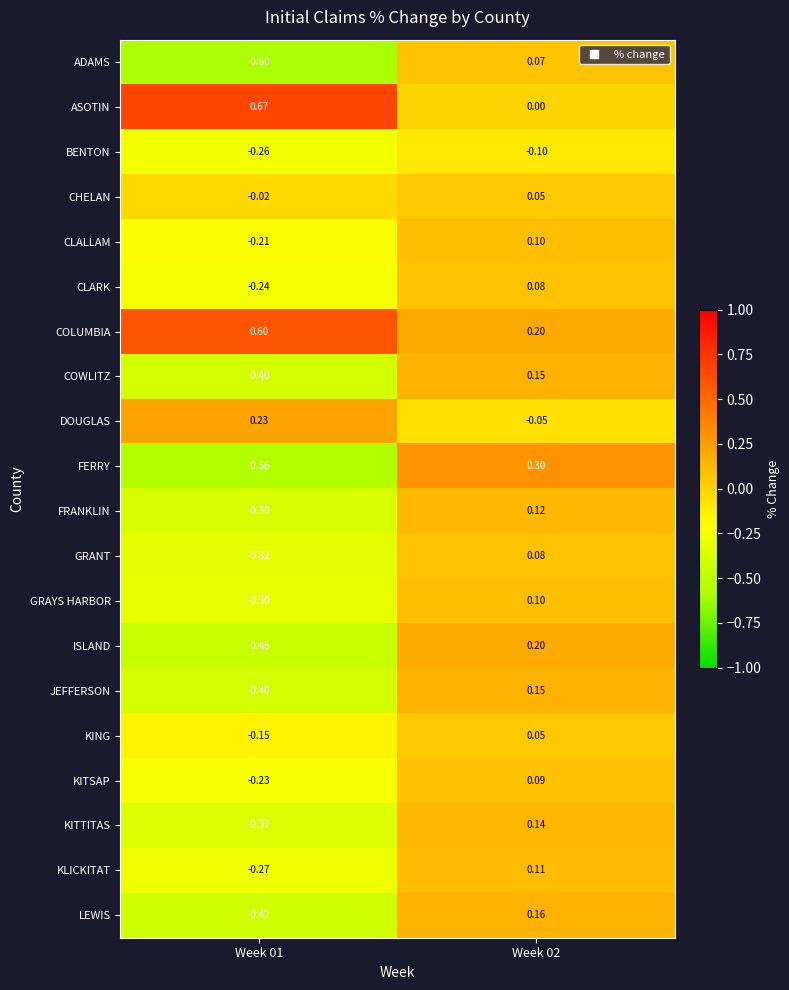

Is the value of ISLAND at Week 02 greater than the value of CLARK at Week 01?

Yes